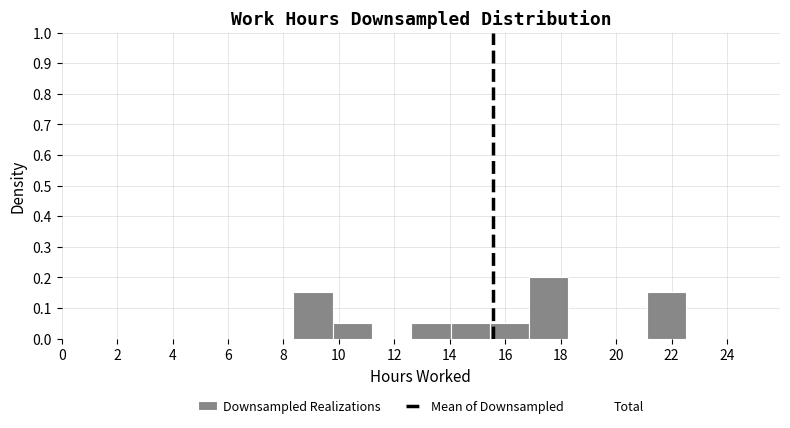

Reading left to right, transcribe this chart: for each bar, give the range it covers on the x-axis and its height. Neither the bar edges nor the heights are printed on the chart, so give them approximately, as read against the axes.

8.4 to 9.8: 0.15
9.8 to 11.2: 0.05
11.2 to 12.6: 0
12.6 to 14.0: 0.05
14.0 to 15.4: 0.05
15.4 to 16.8: 0.05
16.8 to 18.2: 0.20
18.2 to 19.6: 0
19.6 to 21.2: 0
21.2 to 22.6: 0.15